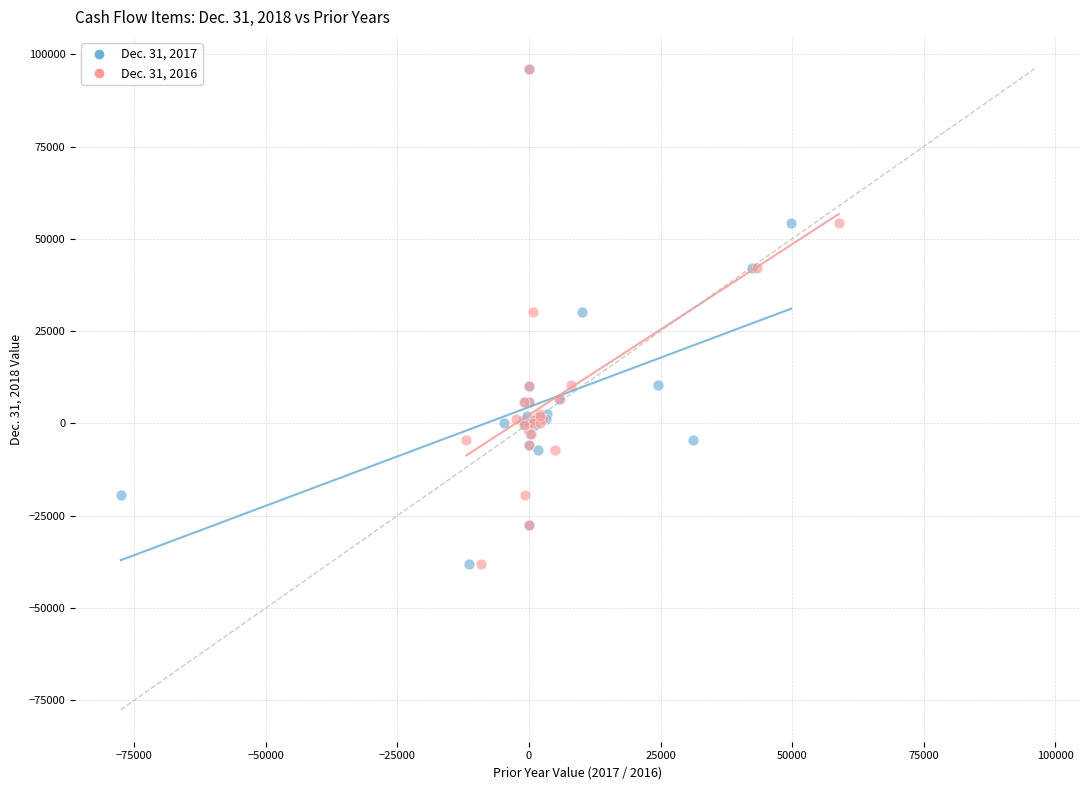

What are all the series names shown in the legend?

Dec. 31, 2017, Dec. 31, 2016